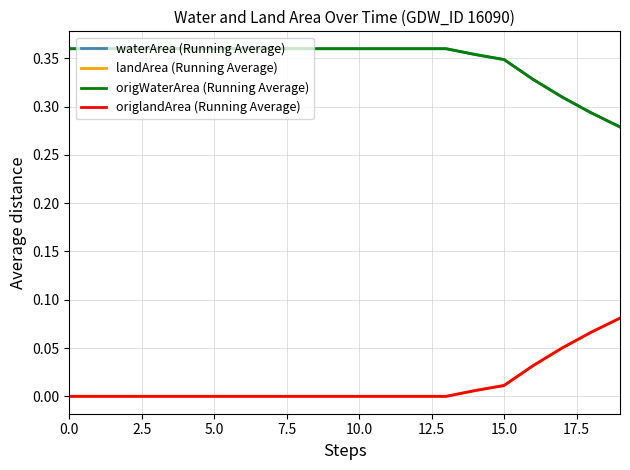

Which series has the widest spread of values?

waterArea (Running Average)